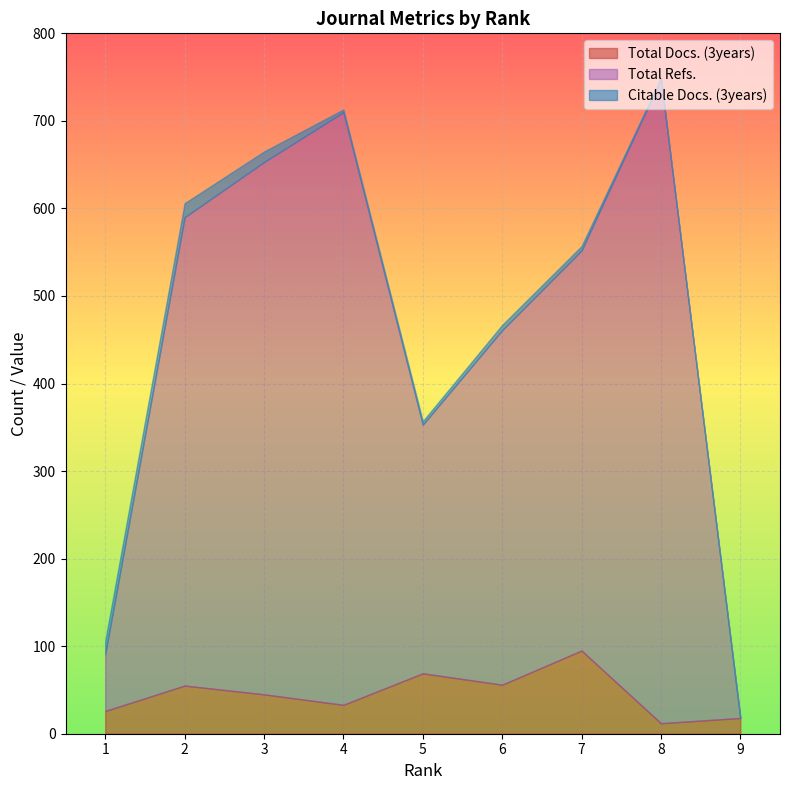

What are all the series names shown in the legend?

Total Docs. (3years), Total Refs., Citable Docs. (3years)